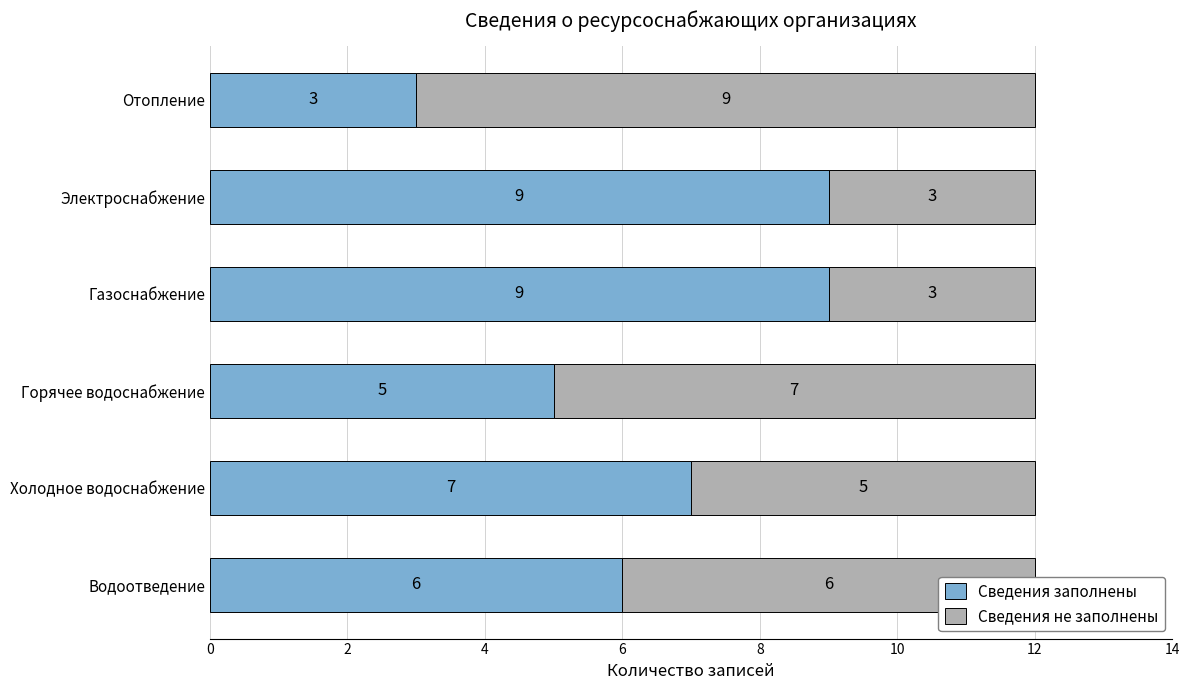

Count the Сведения заполнены values in the range 5 to 9.

5